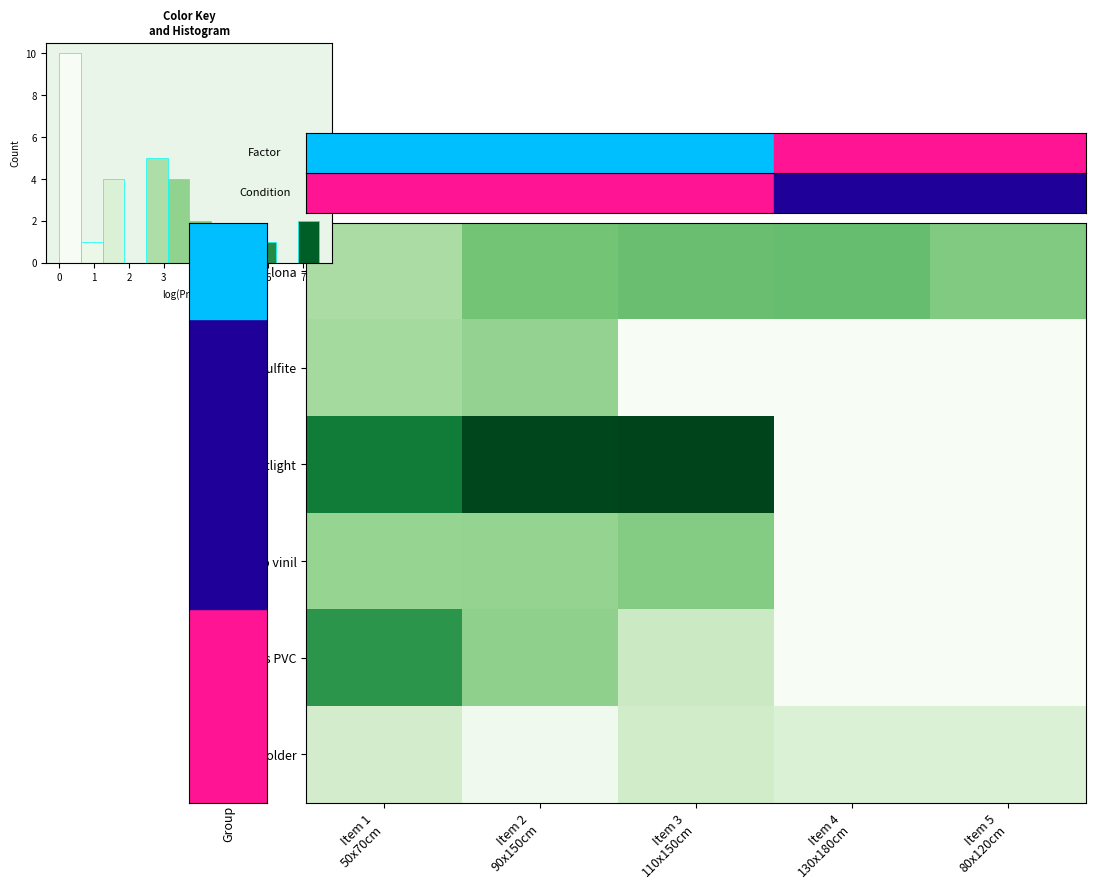

Which has a higher value, Item 3
110x150cm or Item 1
50x70cm?

Item 3
110x150cm